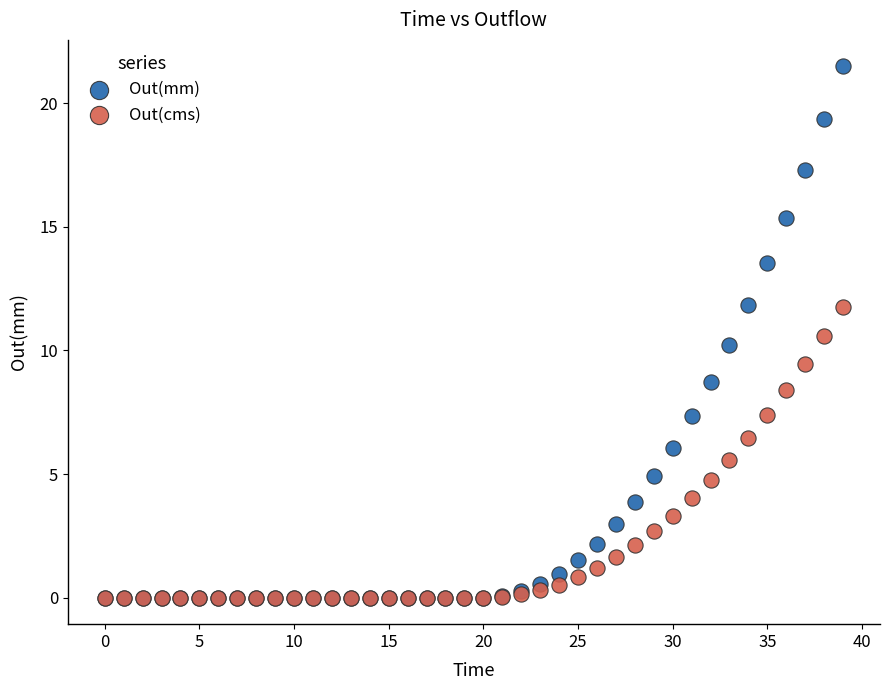

Which series contains the highest Y value?

Out(mm)